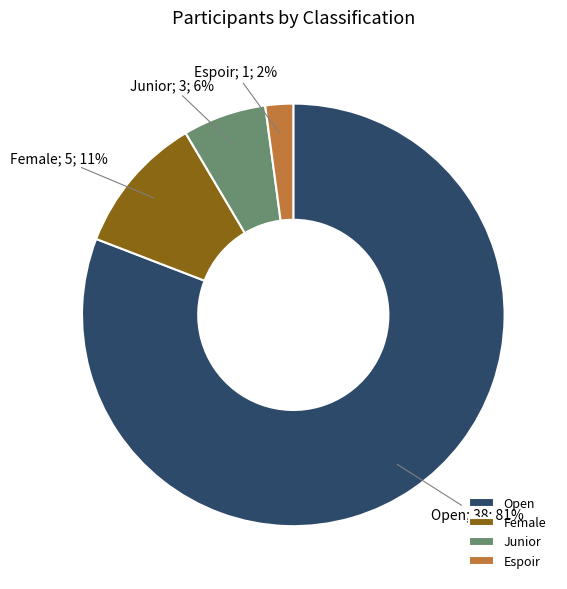

Which slice is the largest?

Open